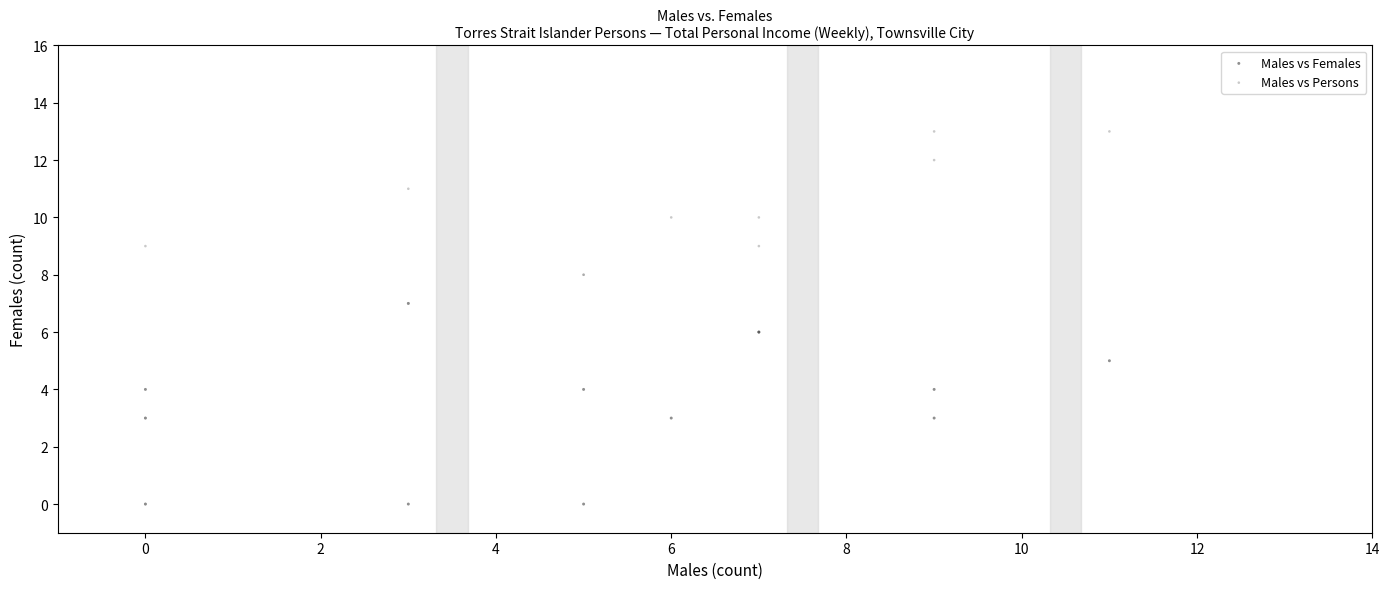

What are all the series names shown in the legend?

Males vs Females, Males vs Persons